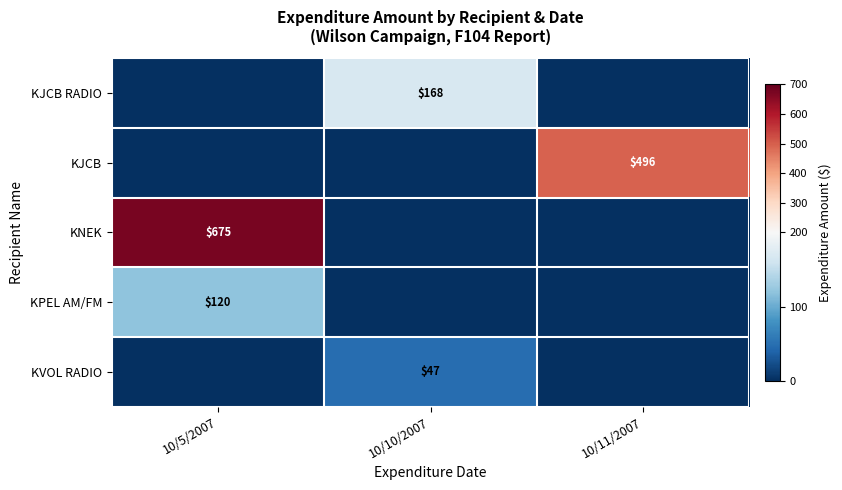

The KPEL AM/FM series shows 120 at 10/5/2007. True or false?

True